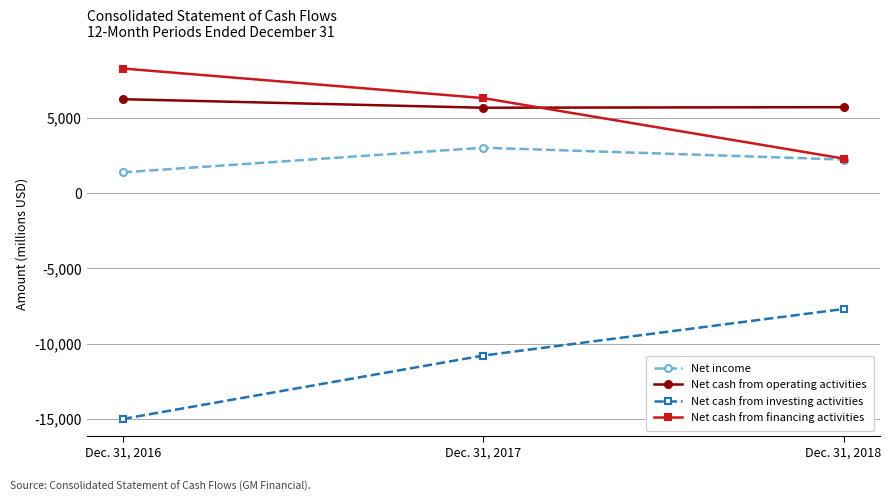

What is the average value of the Net cash from financing activities series?

5621